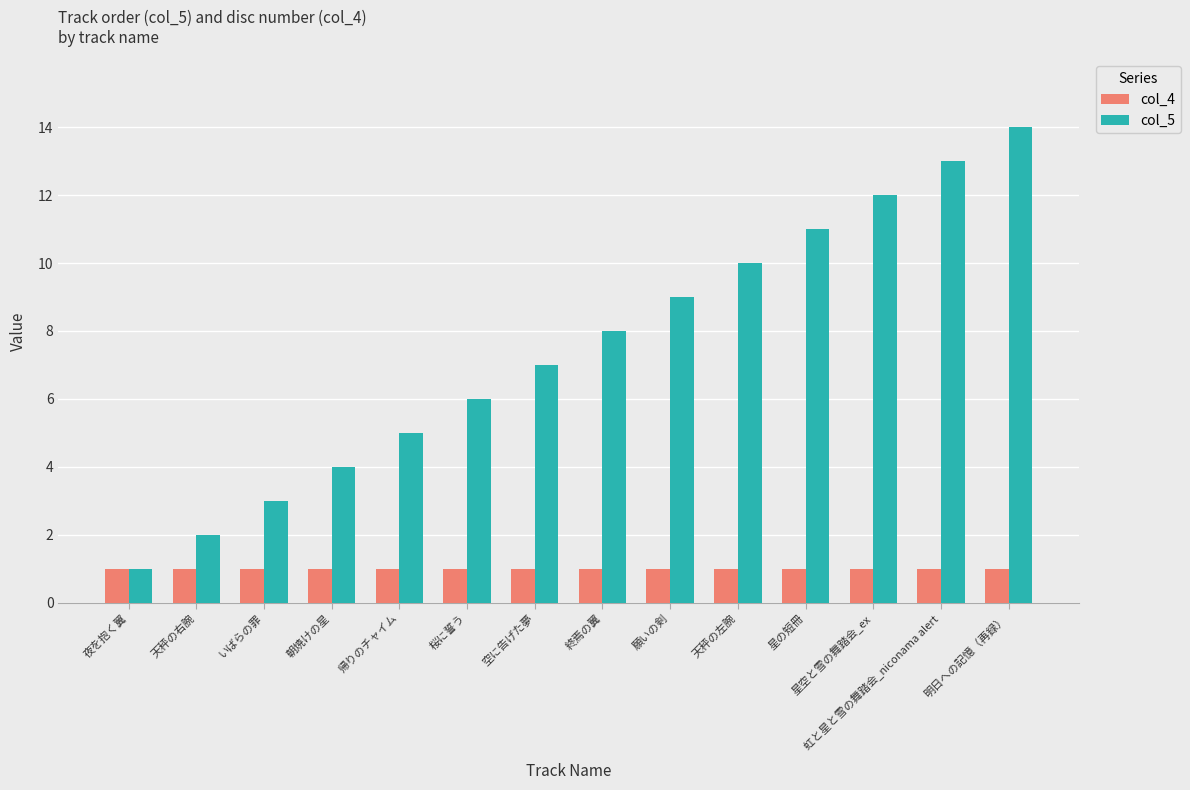

Is it true that col_4 equals 1 at 天秤の左腕?

True